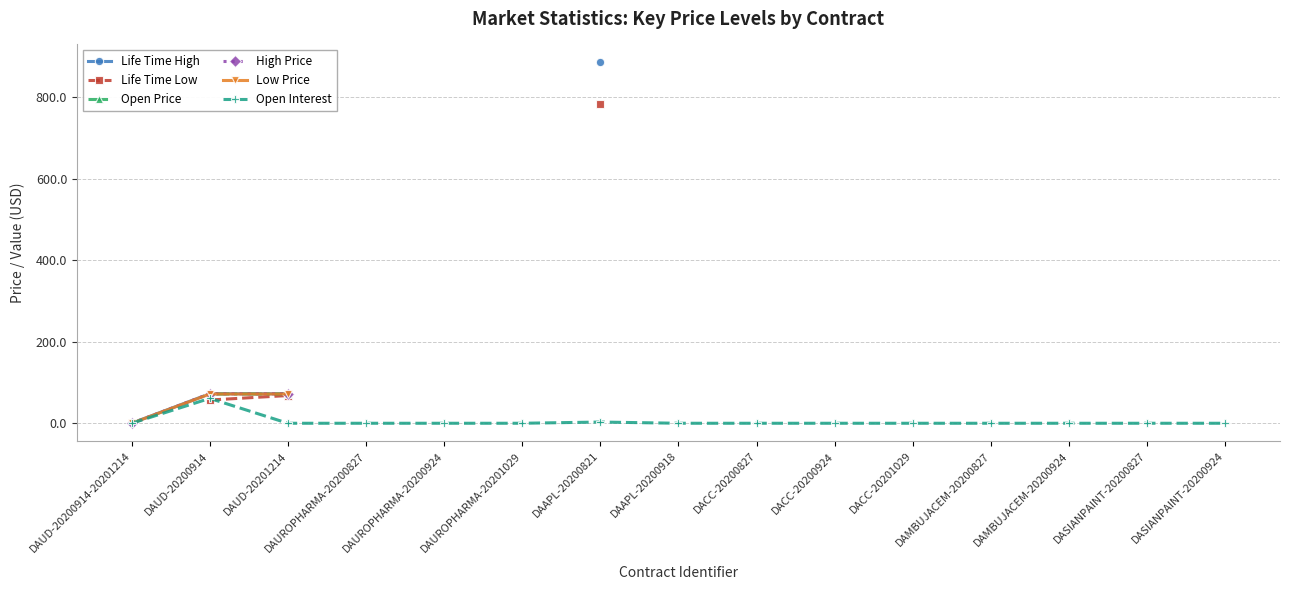

True or false: Open Interest has more than 0 points higher than both neighbors.

True